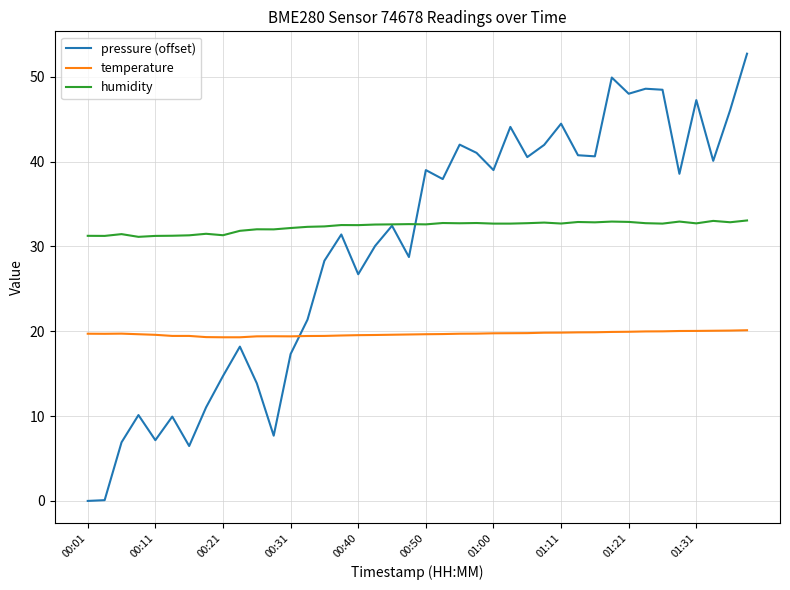

What is the greatest value displayed?

52.7